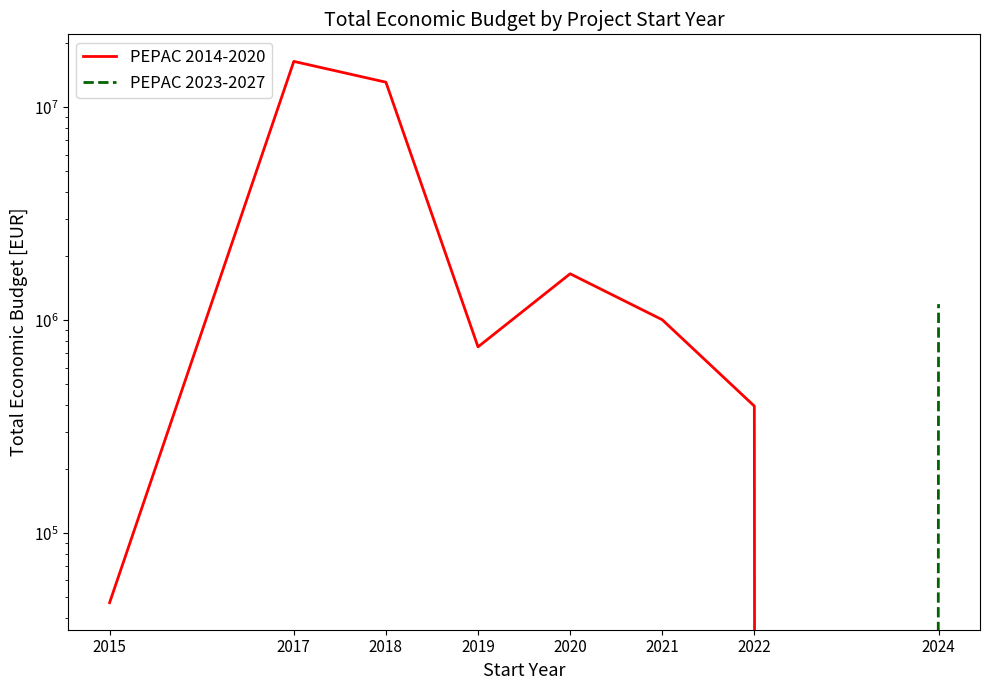

Reading left to right, extract all data points from this chart.

PEPAC 2014-2020: 47180	16445343	13131633	750316	1653810	1006002	395340	0
PEPAC 2023-2027: 0	0	0	0	0	0	0	1191686